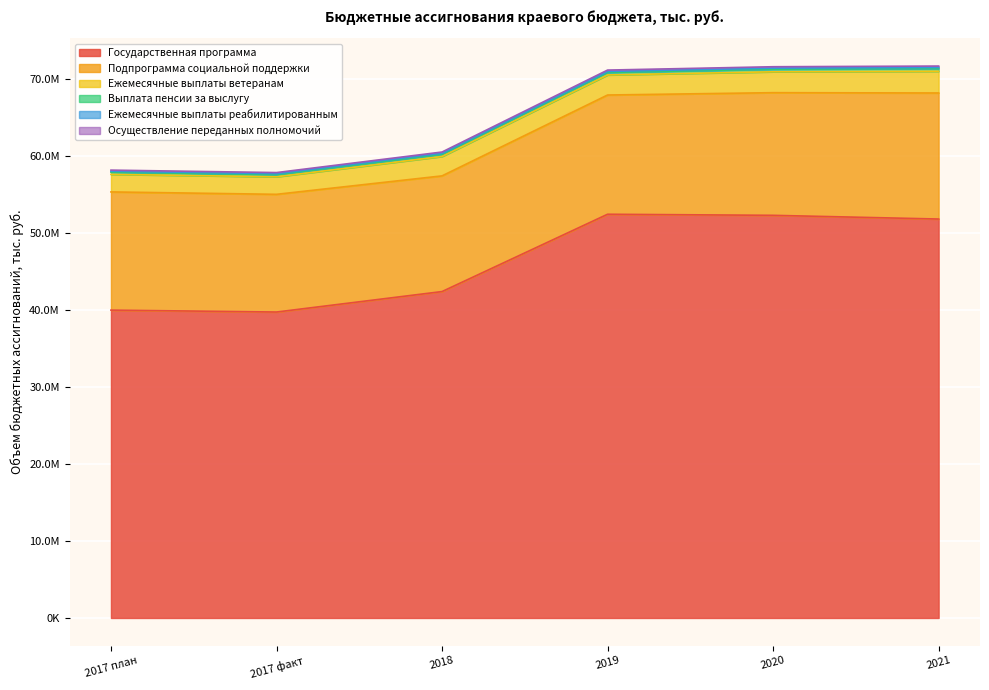

The value of Осуществление переданных полномочий at 2018 is 231065.3. True or false?

False